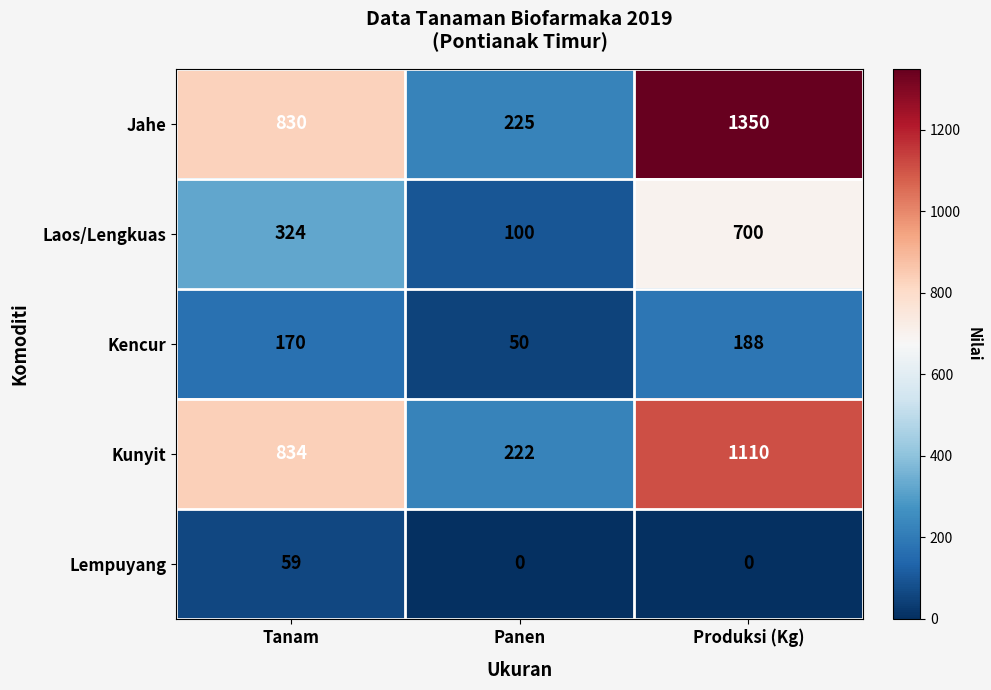

Which series has the largest range (max minus min)?

Jahe